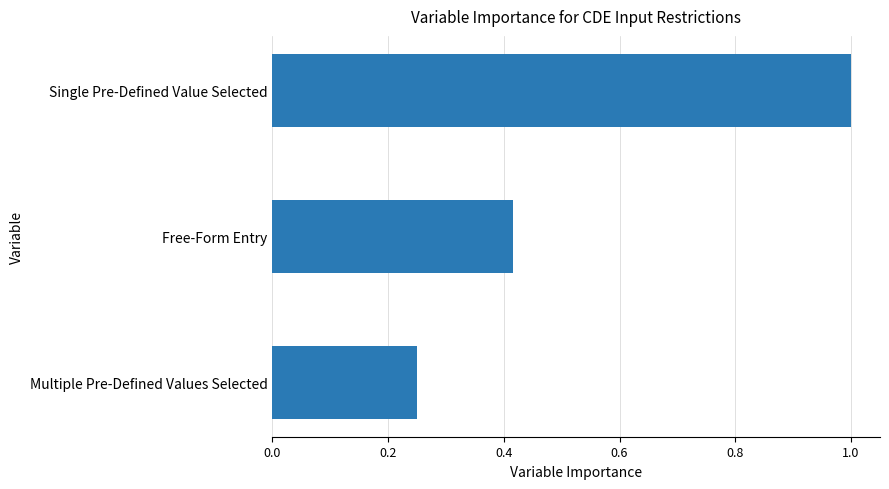

At which category does the chart reach its peak across all series?

Single Pre-Defined Value Selected